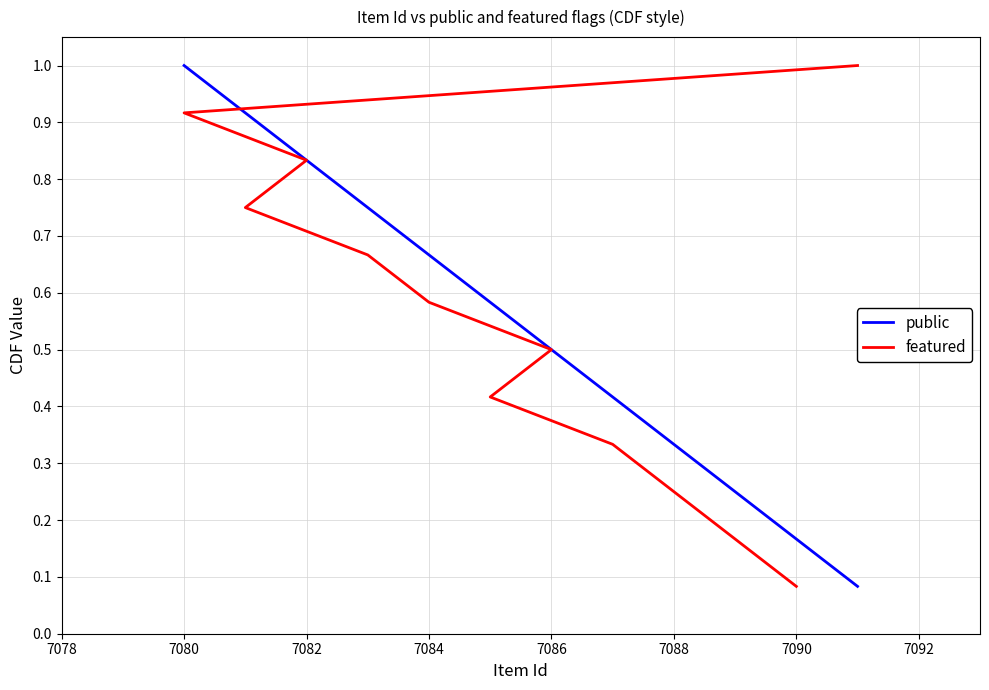

What is the average value of the featured series?

0.5